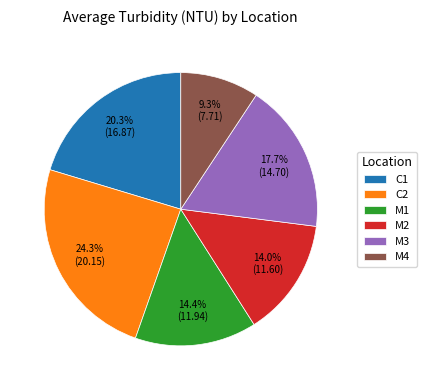

How much of the chart is everything except M2?

86.0%